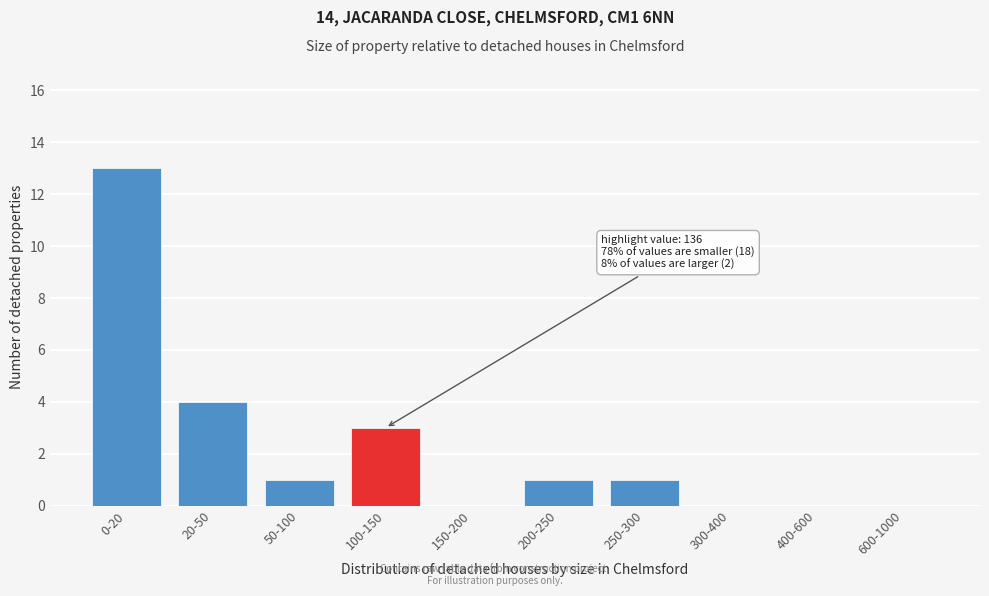

Reading right to left, extract all data points from this chart.

600-1000=0	400-600=0	300-400=0	250-300=1	200-250=1	150-200=0	100-150=3	50-100=1	20-50=4	0-20=13